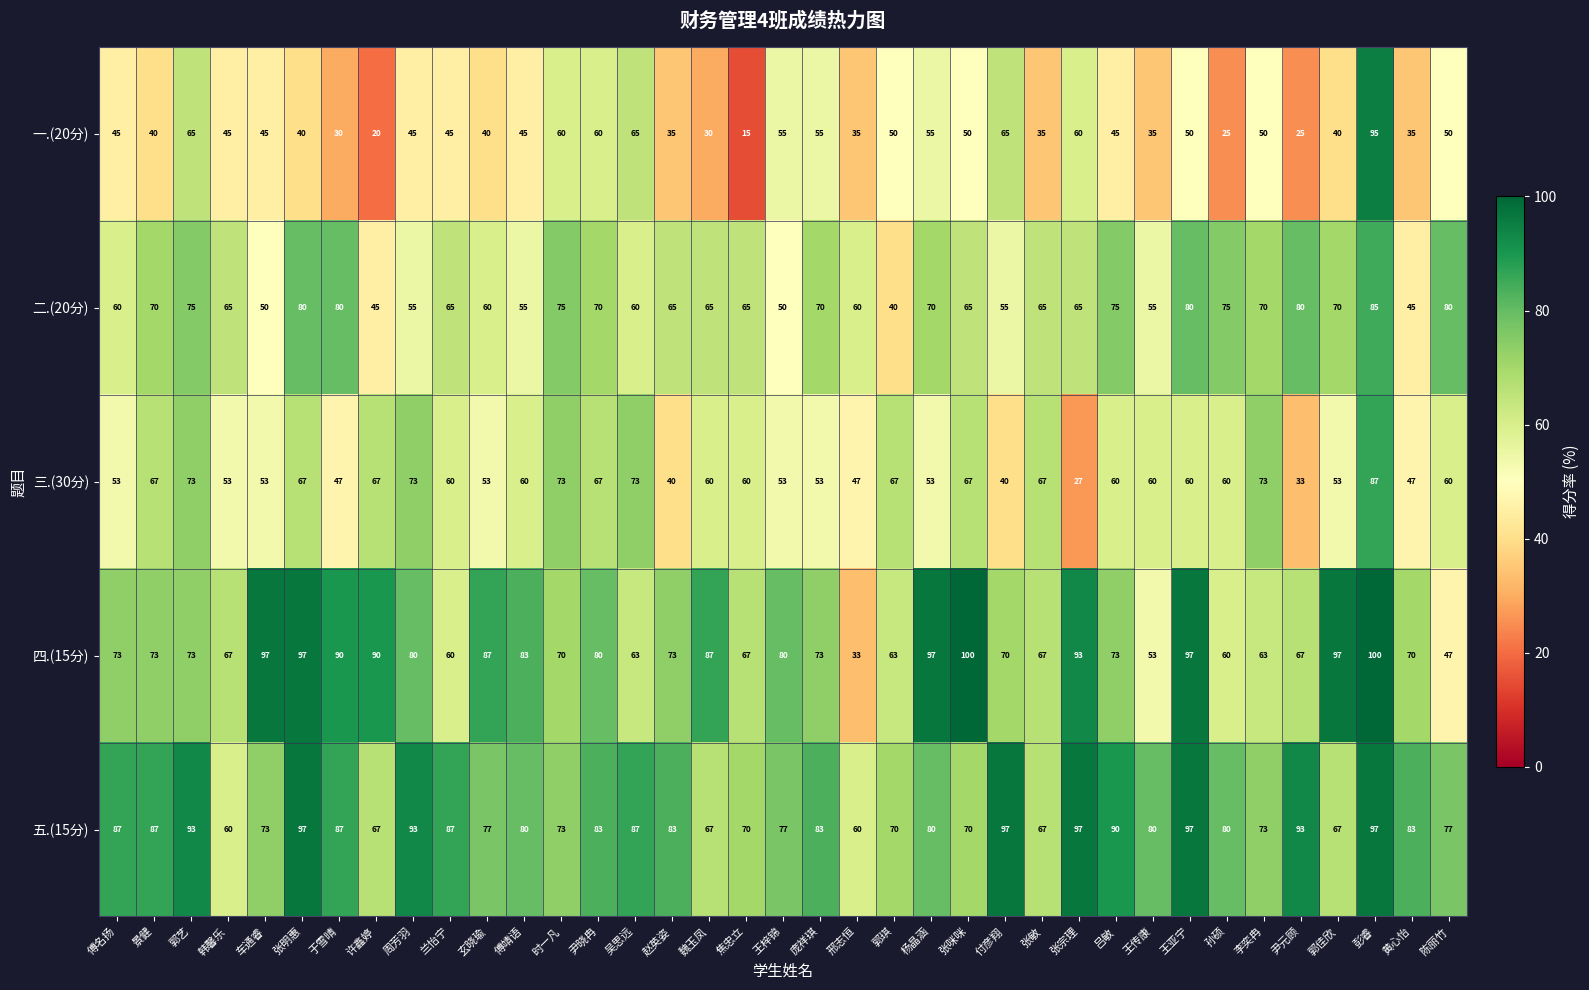

At how many categories does at least one series exceed 17?

37